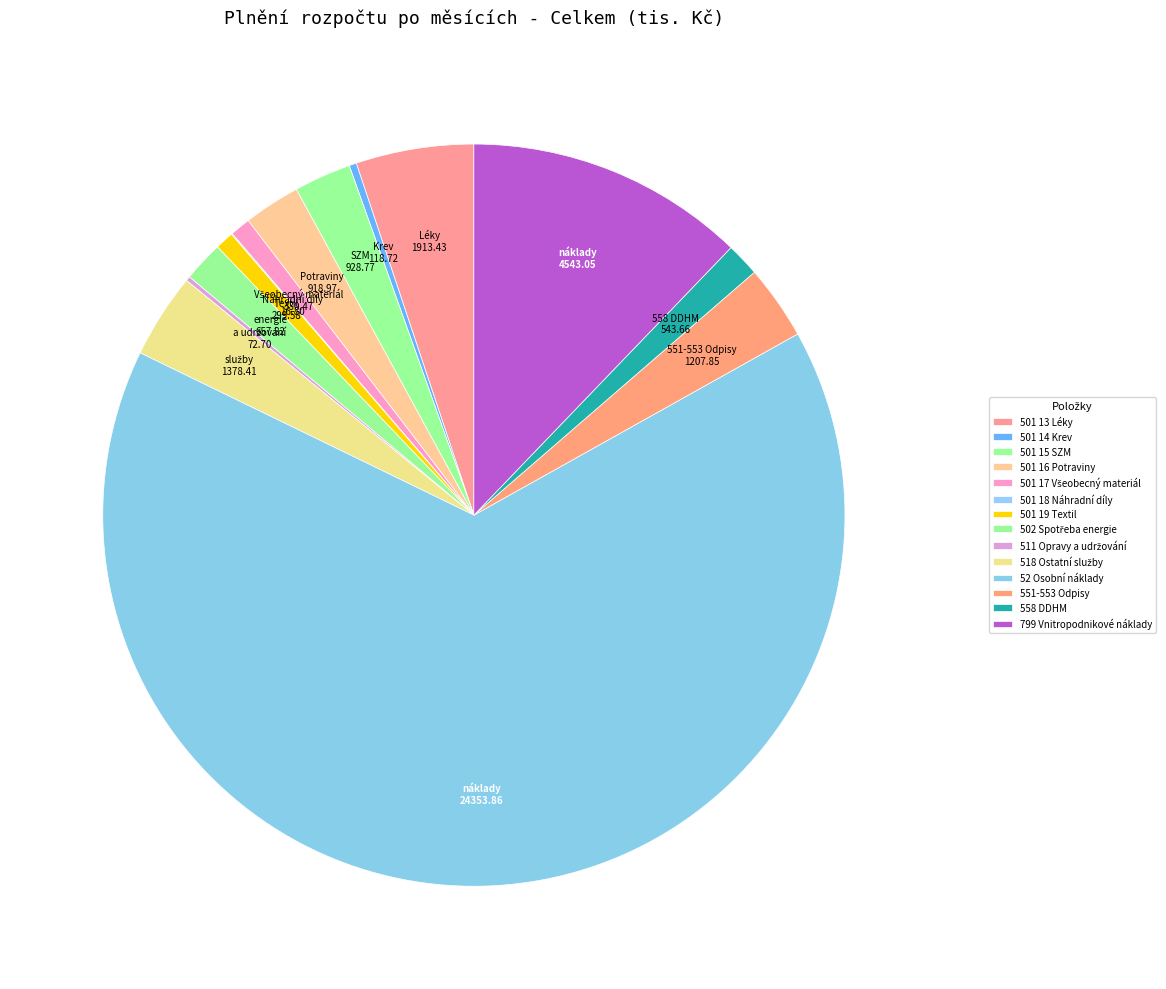

True or false: 501 19 Textil accounts for 1% of the total.

True